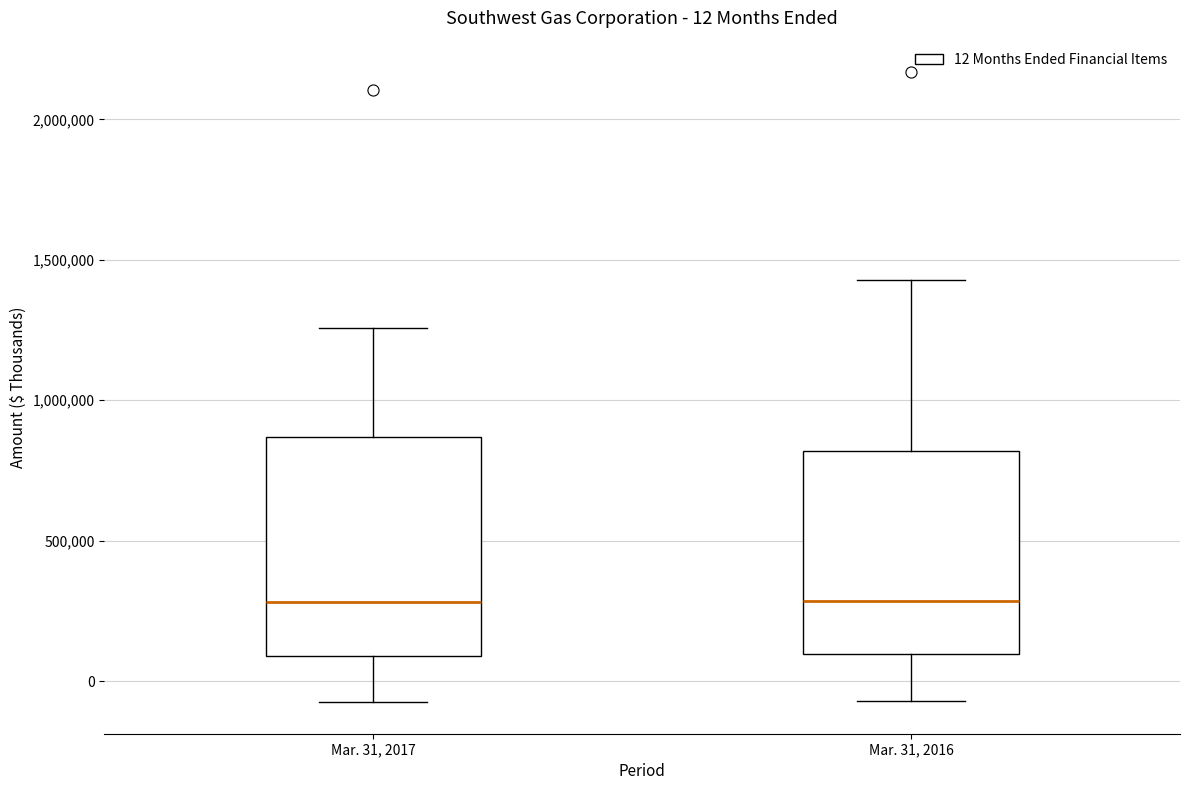

Comparing the boxes themselves (not the whiskers), which one is the tallest?

Mar. 31, 2017